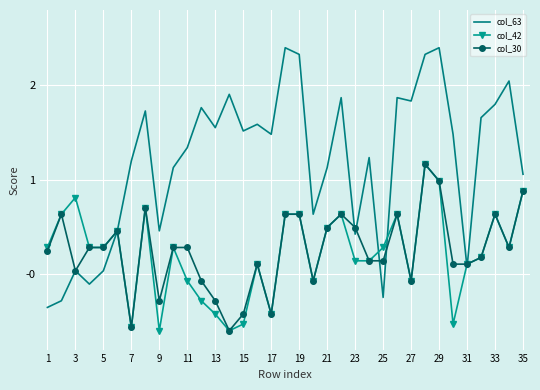

Which series has the largest total across all categories?

col_63